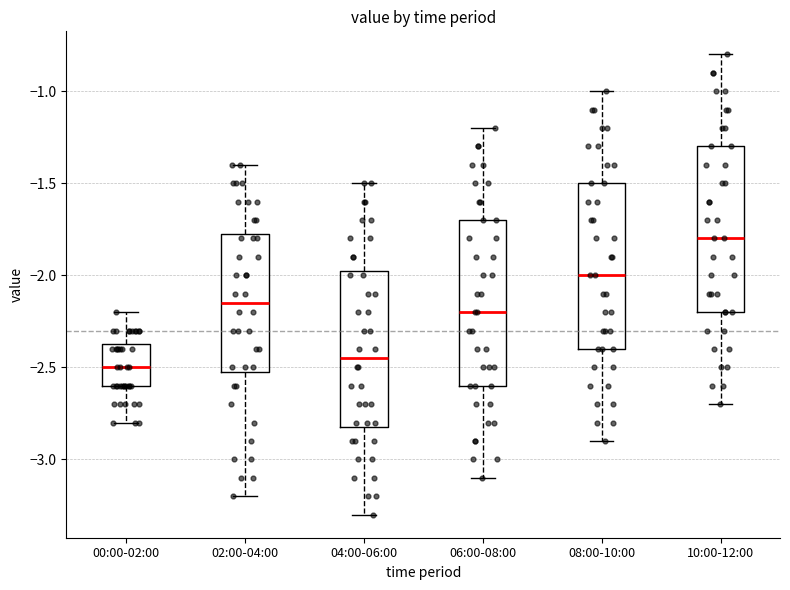

Which box's median line is the highest?

10:00-12:00